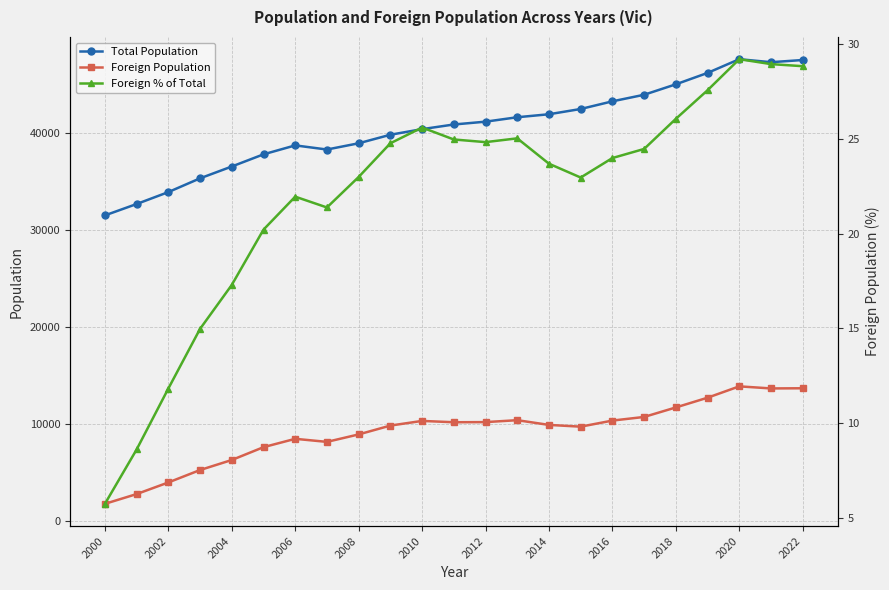

True or false: Foreign % of Total has a value of 14.3 at 2006.

False